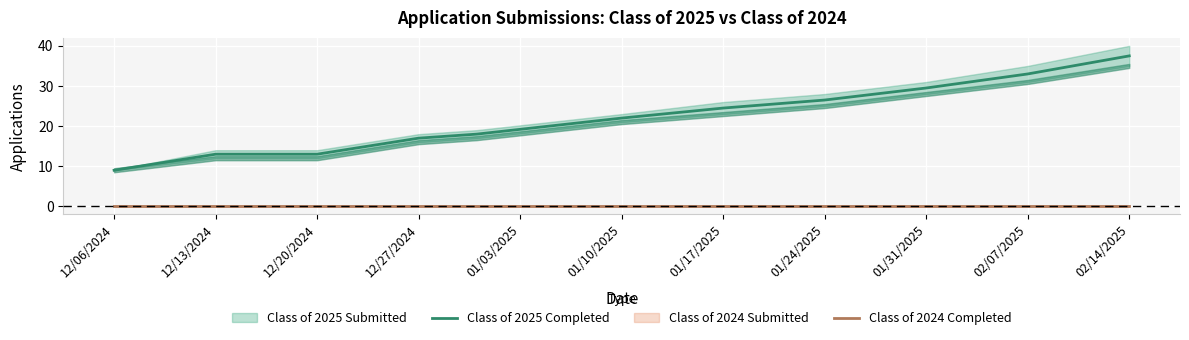

True or false: Class of 2025 Completed and Class of 2024 Completed cross at least once.

False